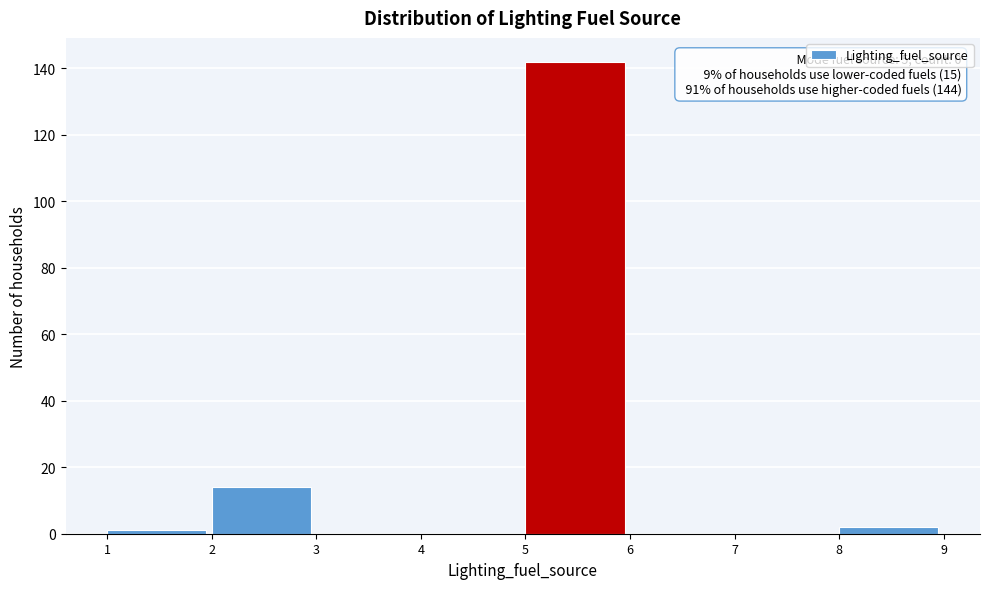

Which range on the x-axis has the tallest bar?

5 to 6